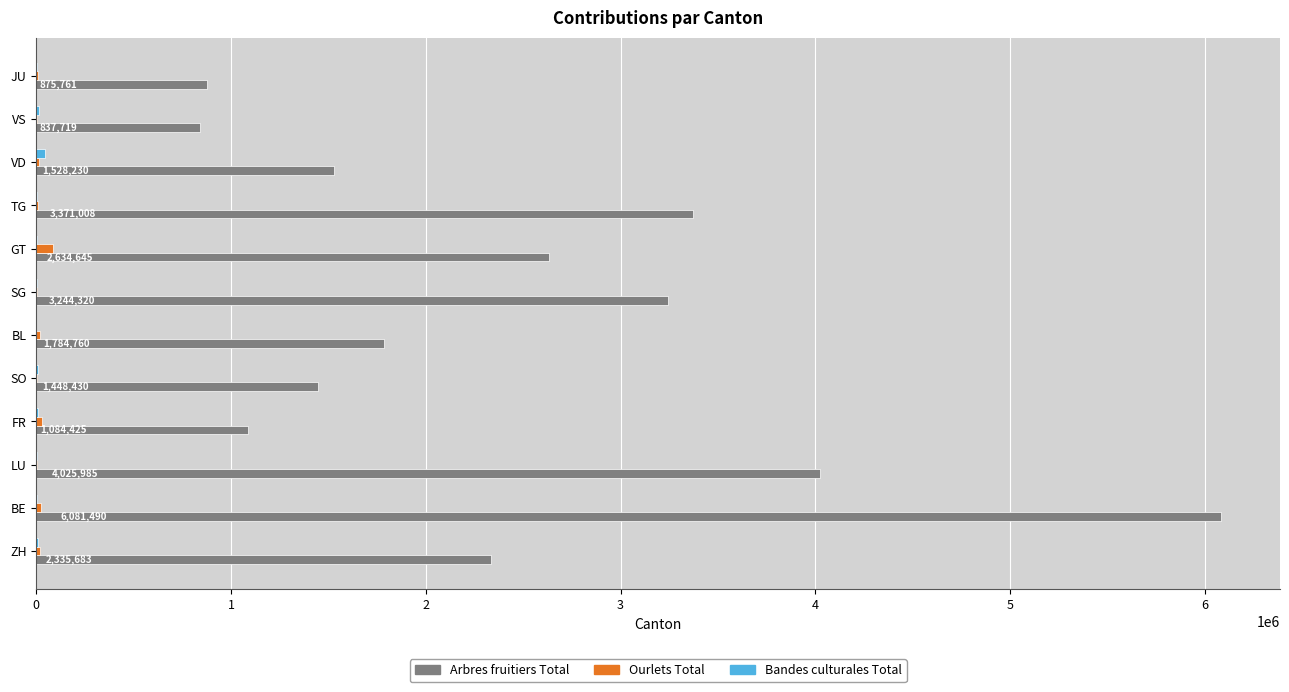

What is the sum of all Ourlets Total values?

227307.1